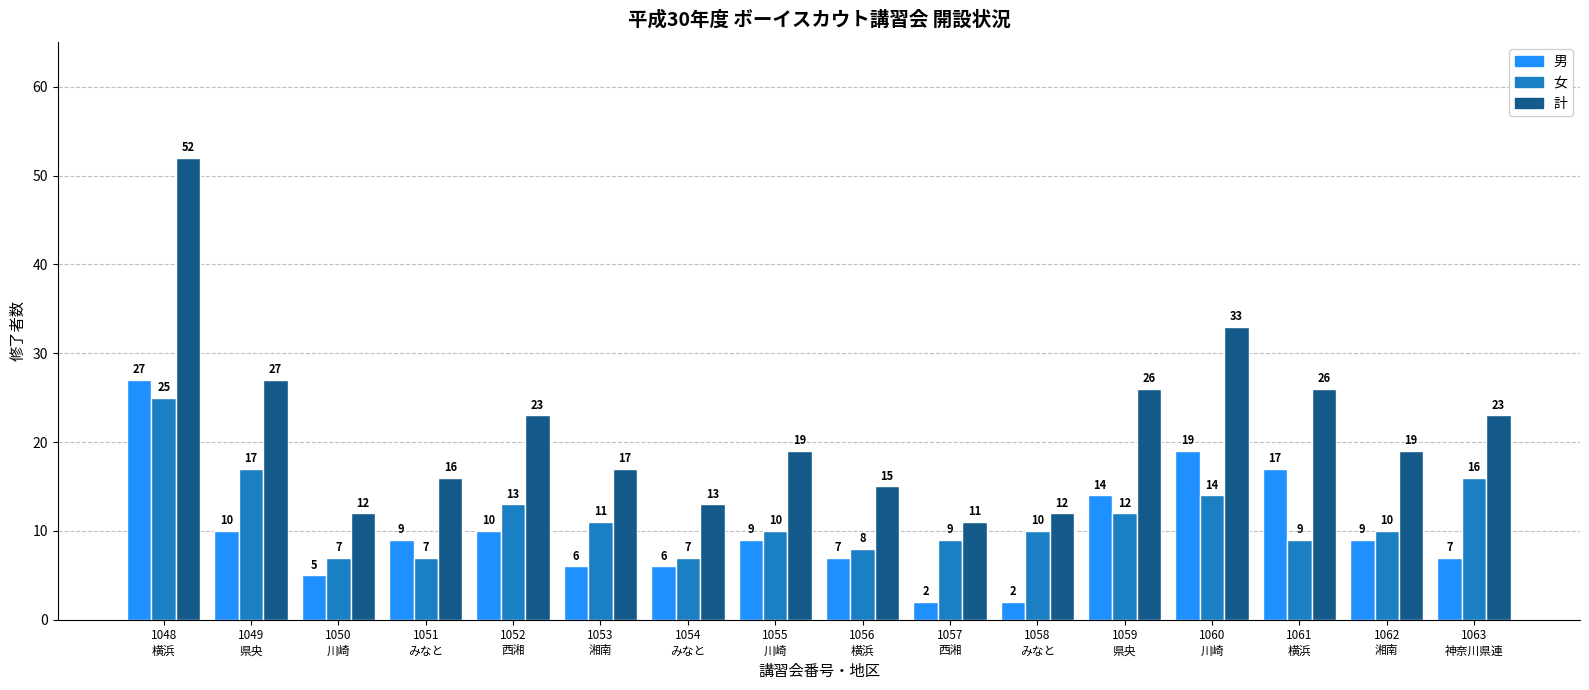

Reading left to right, transcribe all the data shown in this chart.

男: 1048
横浜=27	1049
県央=10	1050
川崎=5	1051
みなと=9	1052
西湘=10	1053
湘南=6	1054
みなと=6	1055
川崎=9	1056
横浜=7	1057
西湘=2	1058
みなと=2	1059
県央=14	1060
川崎=19	1061
横浜=17	1062
湘南=9	1063
神奈川県連=7
女: 1048
横浜=25	1049
県央=17	1050
川崎=7	1051
みなと=7	1052
西湘=13	1053
湘南=11	1054
みなと=7	1055
川崎=10	1056
横浜=8	1057
西湘=9	1058
みなと=10	1059
県央=12	1060
川崎=14	1061
横浜=9	1062
湘南=10	1063
神奈川県連=16
計: 1048
横浜=52	1049
県央=27	1050
川崎=12	1051
みなと=16	1052
西湘=23	1053
湘南=17	1054
みなと=13	1055
川崎=19	1056
横浜=15	1057
西湘=11	1058
みなと=12	1059
県央=26	1060
川崎=33	1061
横浜=26	1062
湘南=19	1063
神奈川県連=23